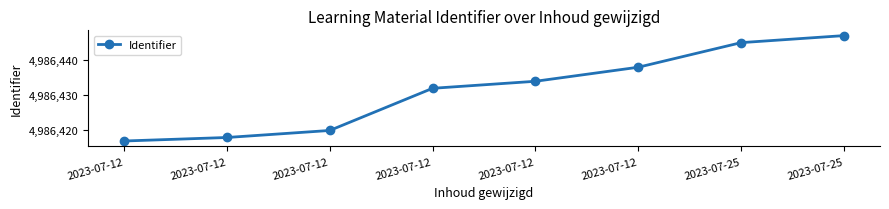

What is the change in value from 2023-07-12 to 2023-07-25?

+15